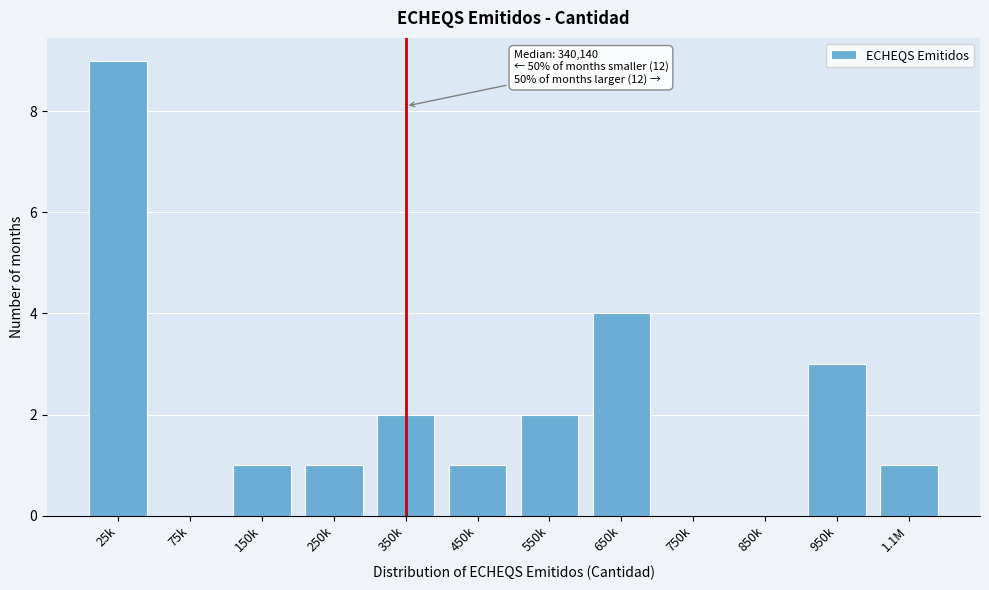

Reading right to left, transcribe all the data shown in this chart.

1.1M=1	950k=3	850k=0	750k=0	650k=4	550k=2	450k=1	350k=2	250k=1	150k=1	75k=0	25k=9